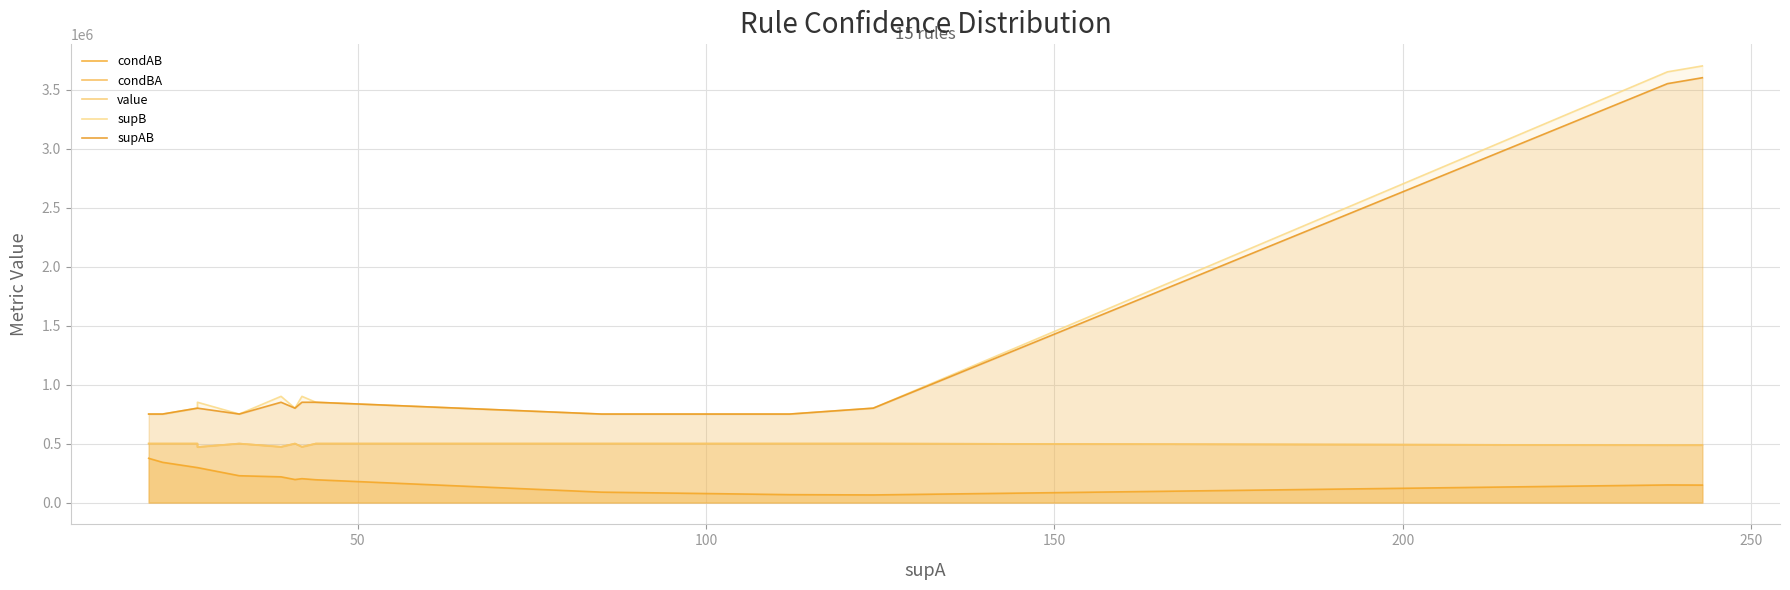

Which series has the largest total across all categories?

supB